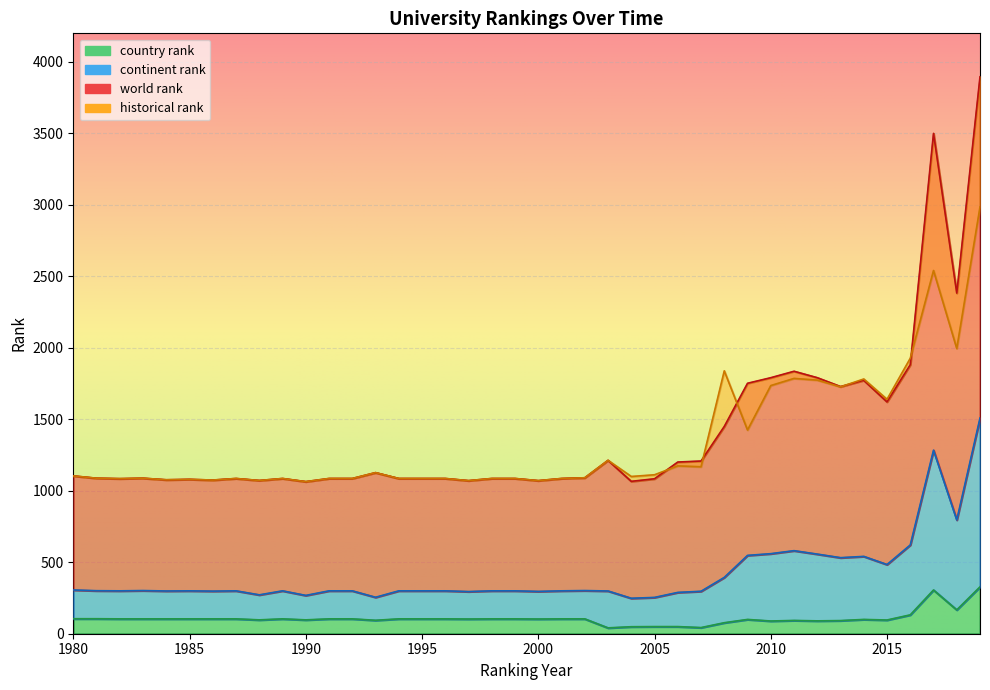

Which series has the largest total across all categories?

world rank